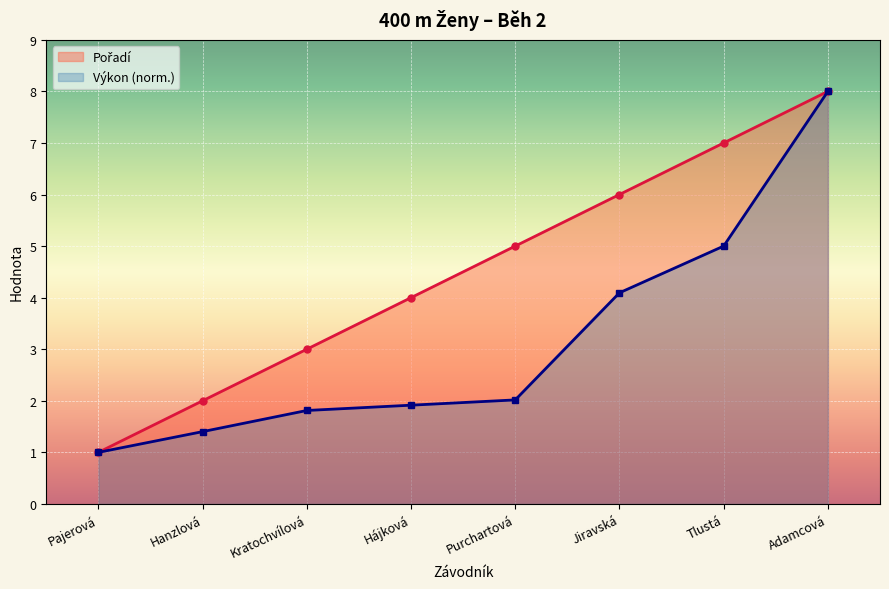

List the series in order of their overall mean, highest first.

Pořadí, Výkon